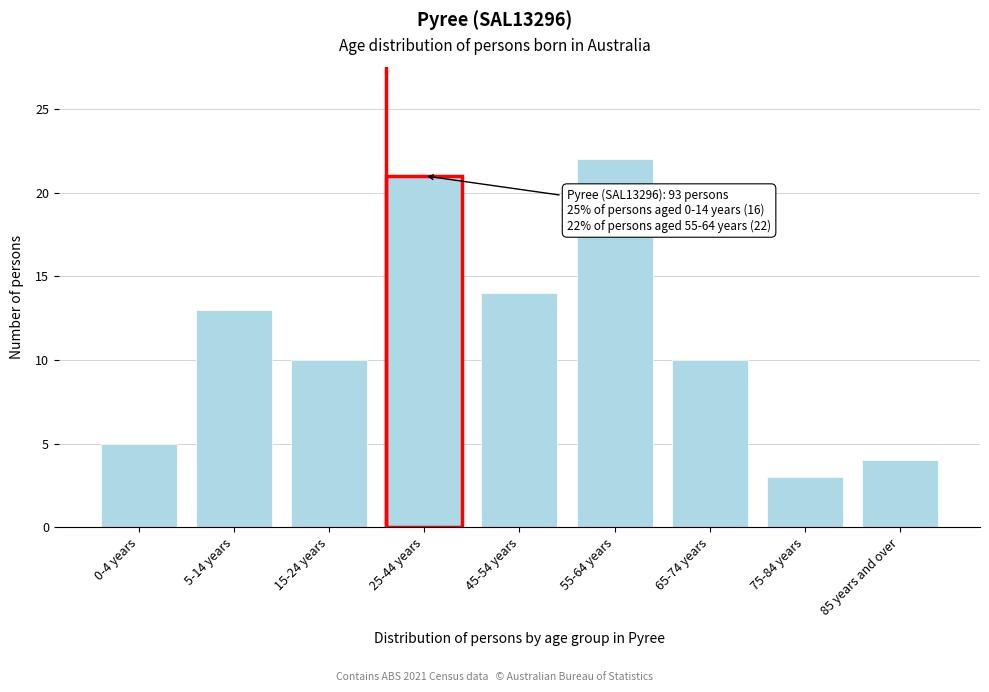

Reading left to right, list all the values displayed in this chart.

5	13	10	21	14	22	10	3	4